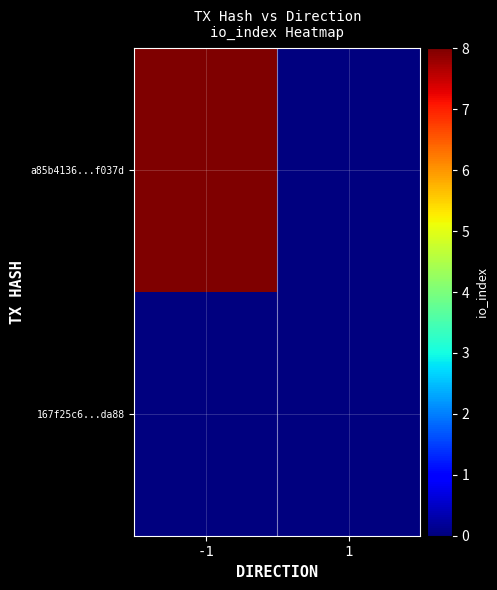

At how many categories does at least one series exceed 5?

10